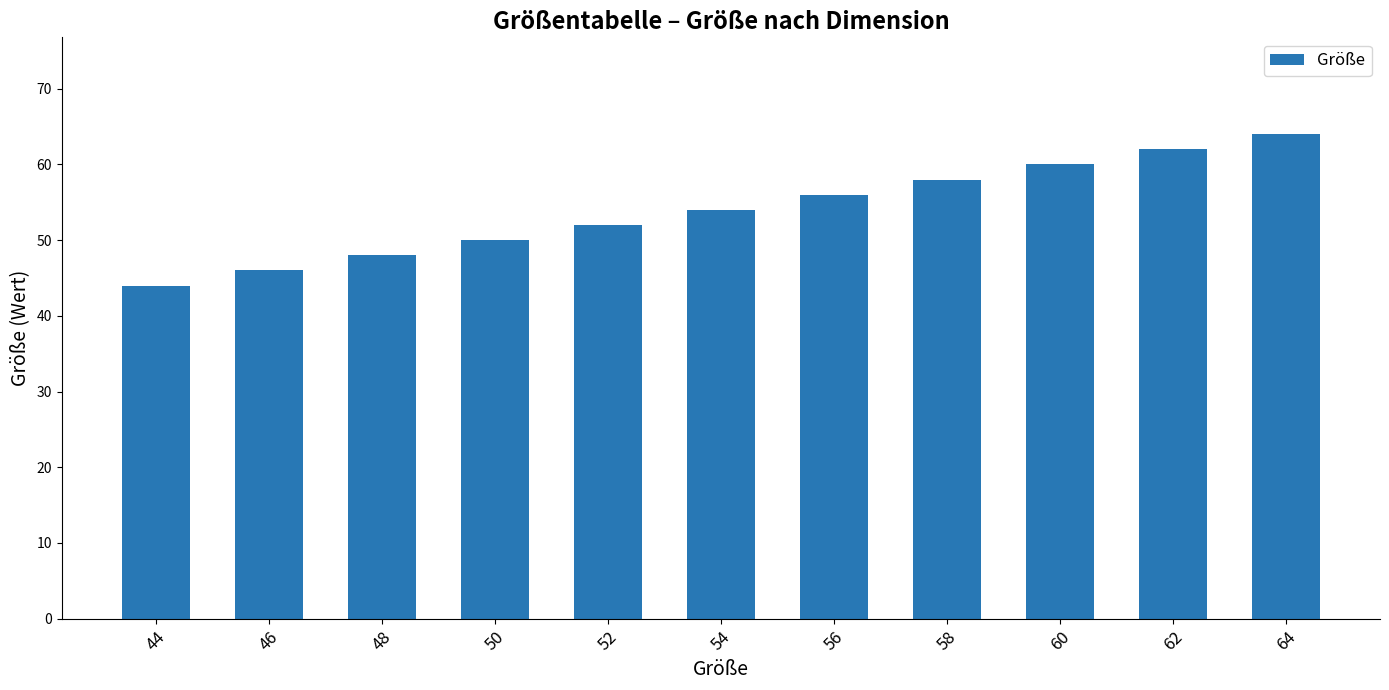

Between 46 and 56, which is larger?

56